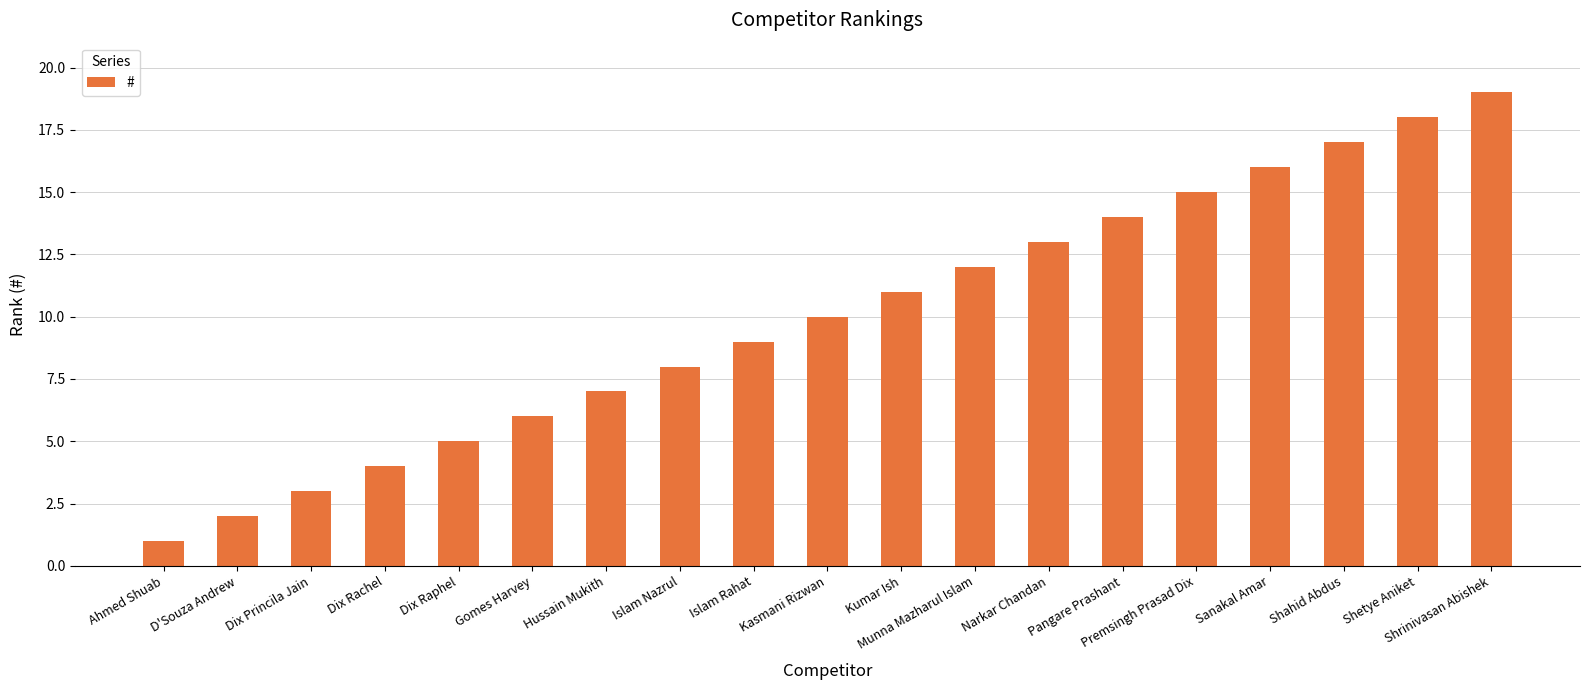

Approximately how many times larger is the value at Islam Nazrul compared to Kasmani Rizwan?

0.8